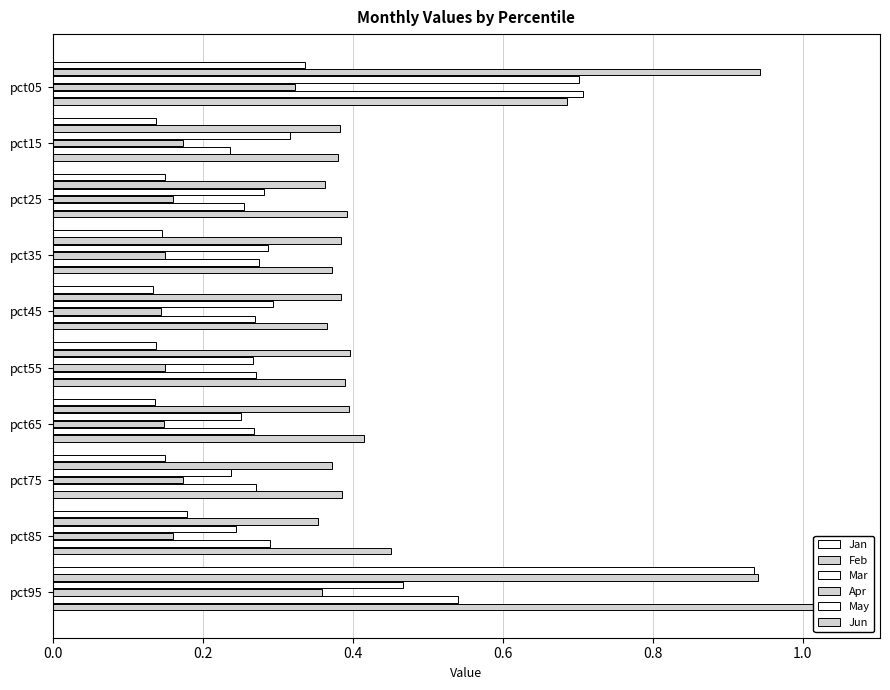

Reading left to right, extract all data points from this chart.

Jan: 0.3	0.1	0.2	0.1	0.1	0.1	0.1	0.2	0.2	0.9
Feb: 0.9	0.4	0.4	0.4	0.4	0.4	0.4	0.4	0.4	0.9
Mar: 0.7	0.3	0.3	0.3	0.3	0.3	0.3	0.2	0.2	0.5
Apr: 0.3	0.2	0.2	0.1	0.1	0.2	0.1	0.2	0.2	0.4
May: 0.7	0.2	0.3	0.3	0.3	0.3	0.3	0.3	0.3	0.5
Jun: 0.7	0.4	0.4	0.4	0.4	0.4	0.4	0.4	0.5	1.1